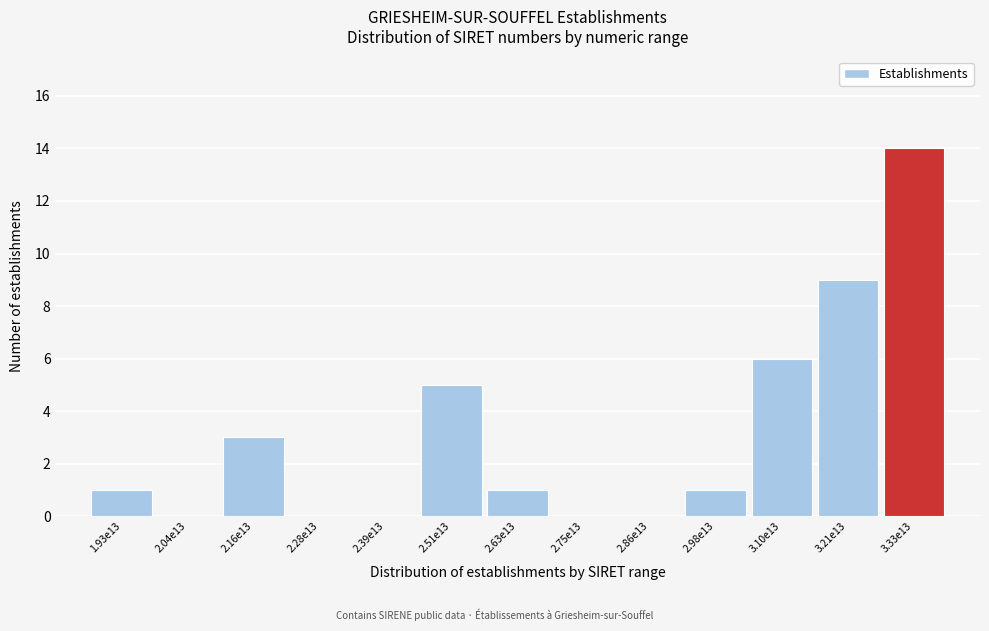

Reading right to left, transcribe all the data shown in this chart.

3.33e13=14	3.21e13=9	3.10e13=6	2.98e13=1	2.86e13=0	2.75e13=0	2.63e13=1	2.51e13=5	2.39e13=0	2.28e13=0	2.16e13=3	2.04e13=0	1.93e13=1